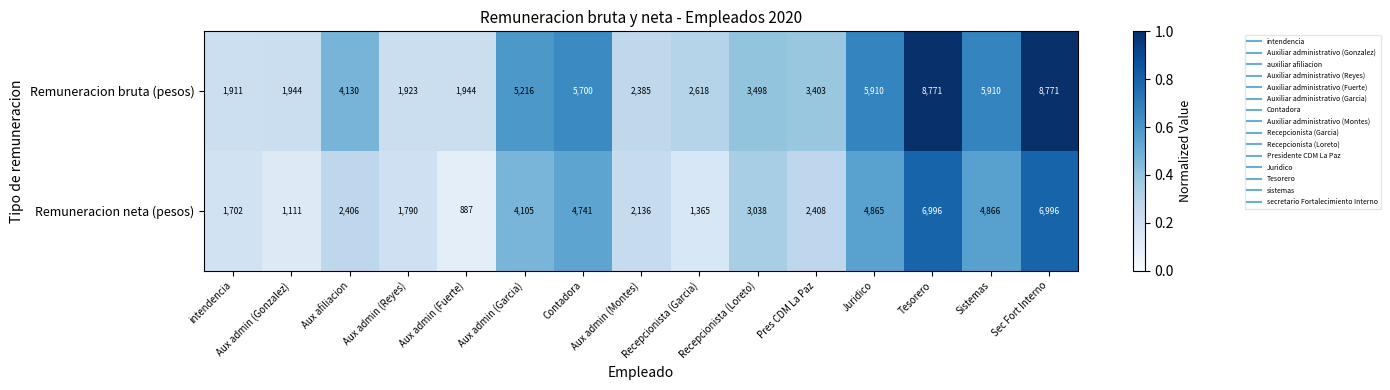

What is the difference between the second highest and second lowest values in the Remuneracion bruta (pesos) series?

6848